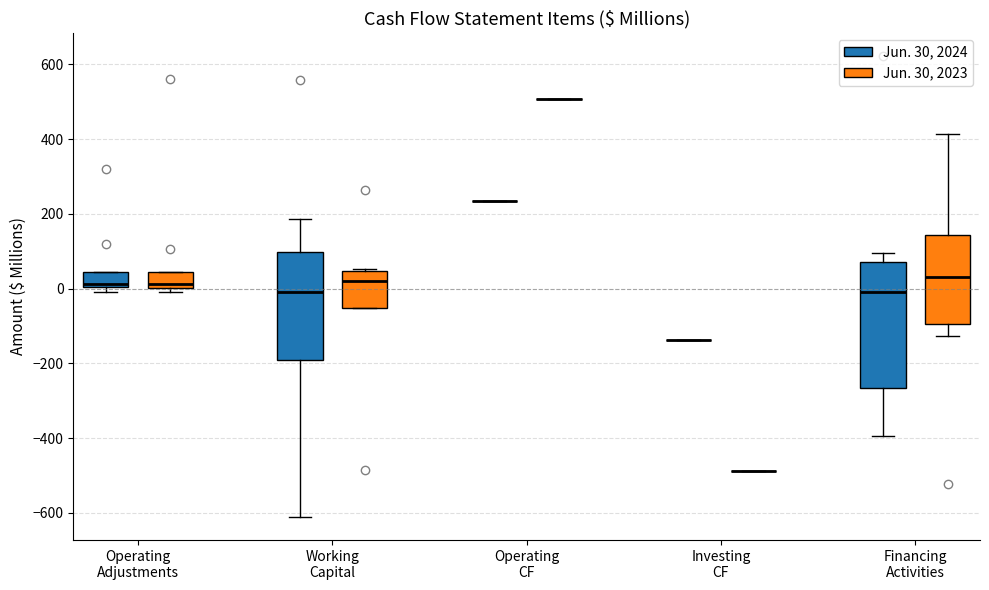

Which box is the tallest, from its lower edge to its upper edge?

Financing Activities (Jun. 30, 2024)